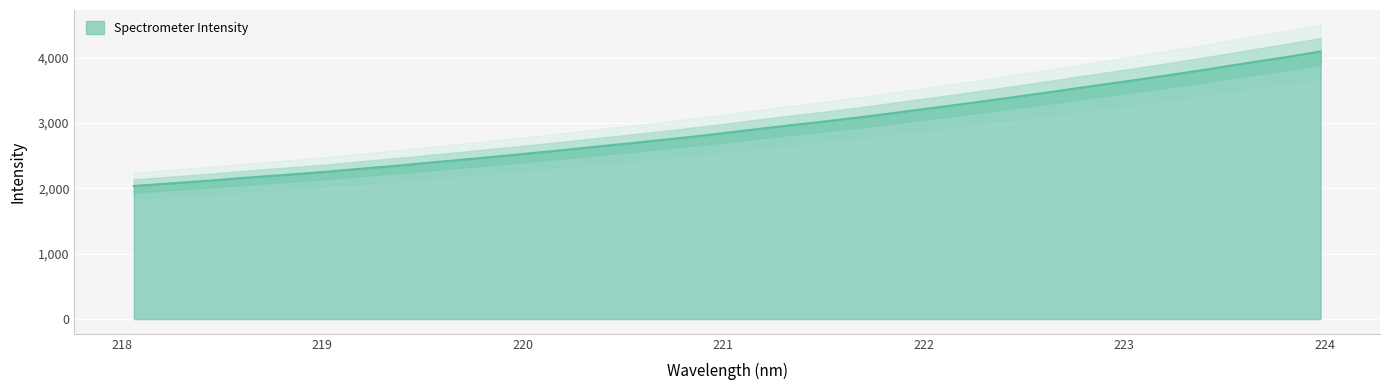

Is it true that the value at 222.8355 is 3563.7?

True